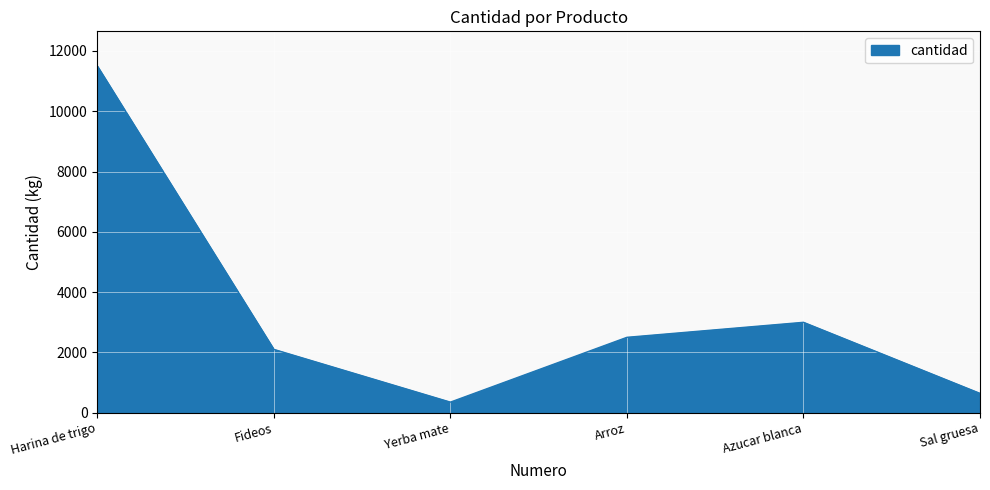

How many lines are shown in the chart?

1